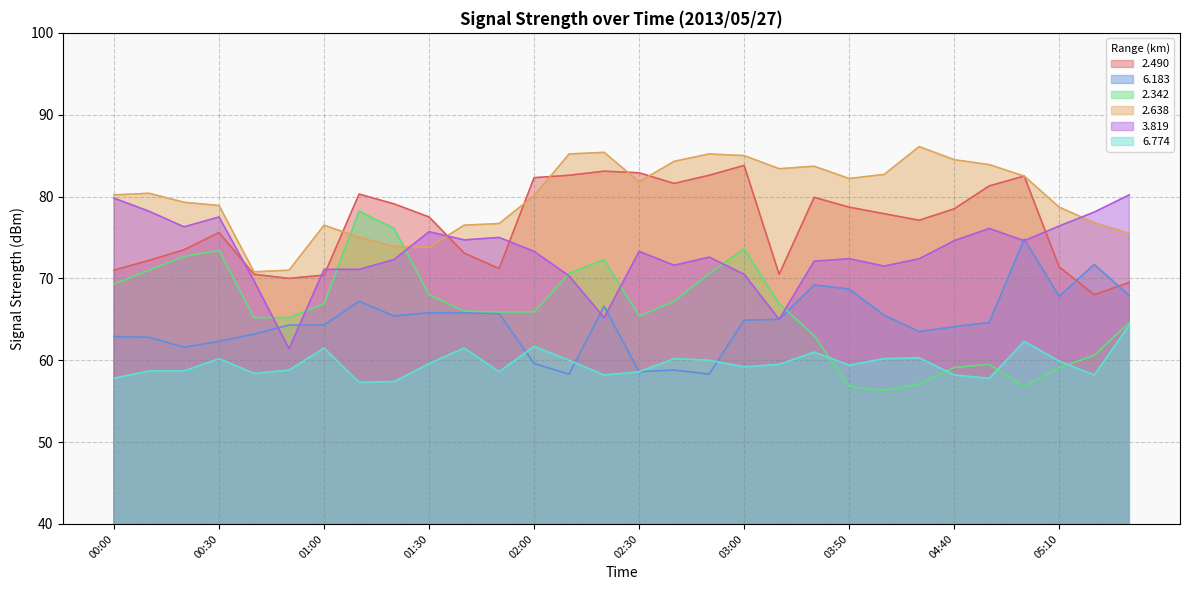

Rank the series at 00:00 from highest to lowest value.

2.638, 3.819, 2.490, 2.342, 6.183, 6.774